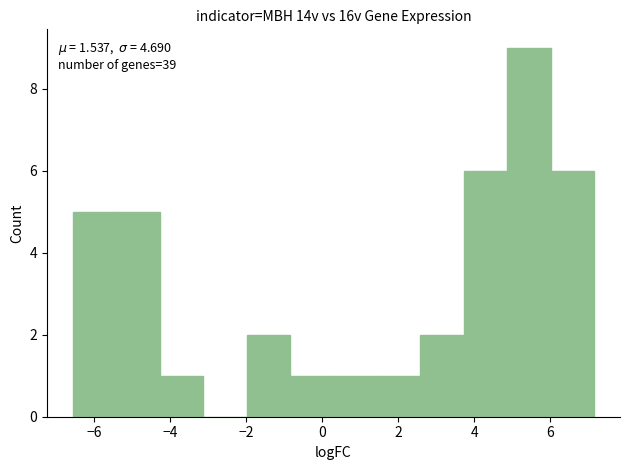

Which range on the x-axis has the tallest bar?

4.8 to 6.0